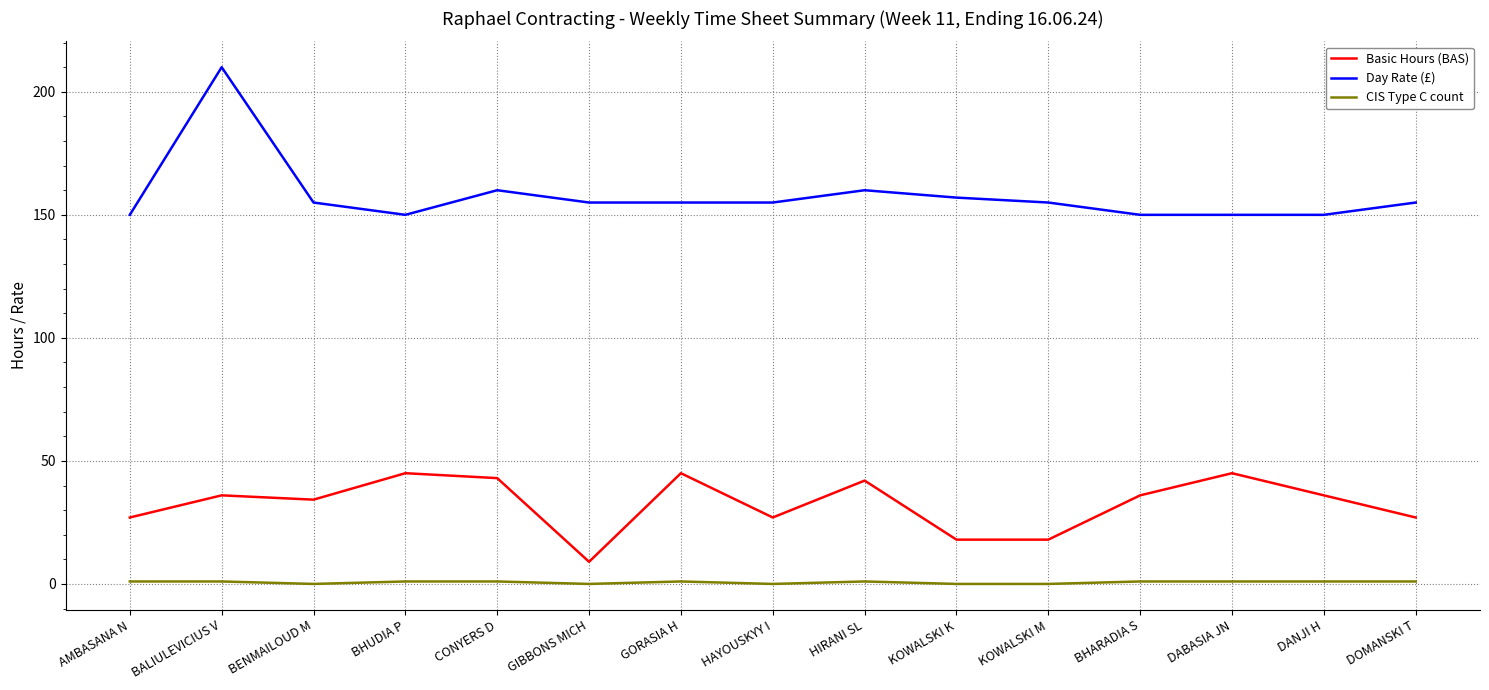

Where is the first local maximum for Day Rate (£)?

BALIULEVICIUS V